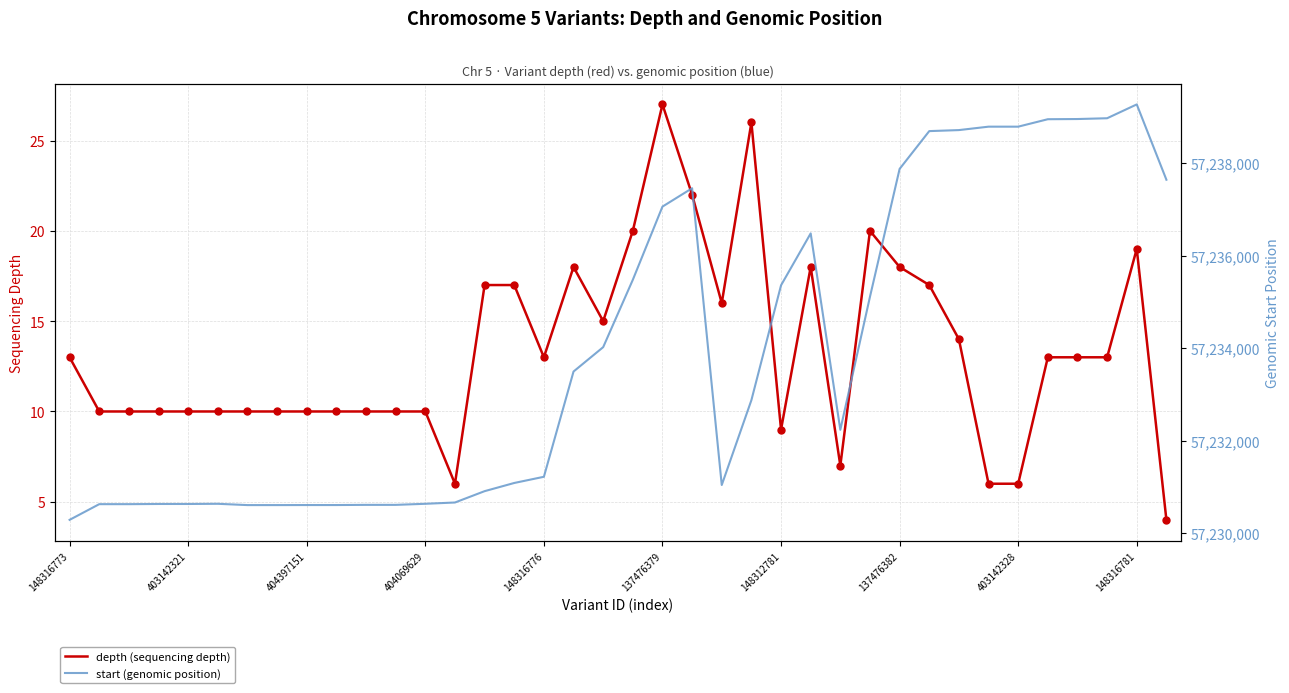

At which category is the sum across all series the highest?

148316781